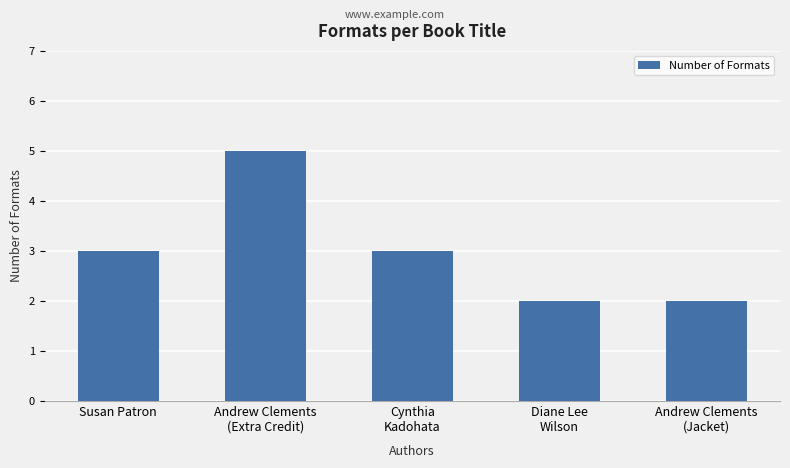

What is the difference between the maximum and minimum values?

3